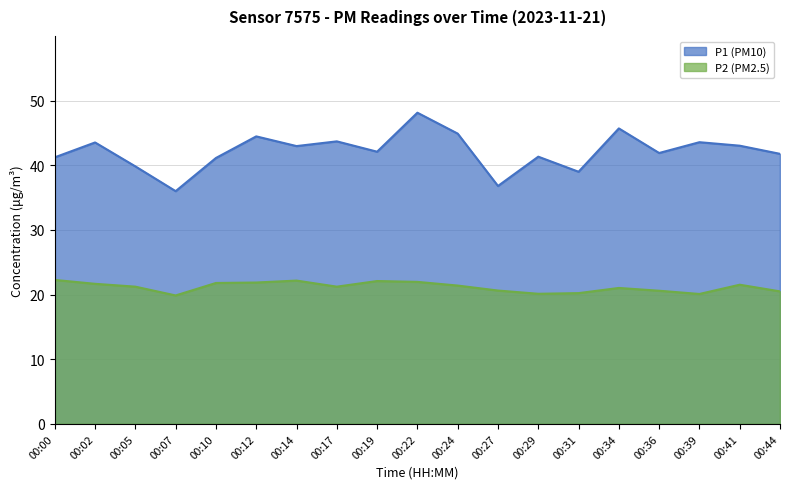

Reading right to left, extract all data points from this chart.

P1: 00:44=41.8	00:41=43.0	00:39=43.6	00:36=41.9	00:34=45.7	00:31=39.0	00:29=41.3	00:27=36.8	00:24=44.9	00:22=48.1	00:19=42.1	00:17=43.7	00:14=43.0	00:12=44.5	00:10=41.1	00:07=36.0	00:05=39.8	00:02=43.5	00:00=41.2
P2: 00:44=20.5	00:41=21.5	00:39=20.1	00:36=20.6	00:34=21.0	00:31=20.2	00:29=20.1	00:27=20.6	00:24=21.4	00:22=22.0	00:19=22.1	00:17=21.2	00:14=22.2	00:12=21.9	00:10=21.8	00:07=19.9	00:05=21.2	00:02=21.7	00:00=22.3